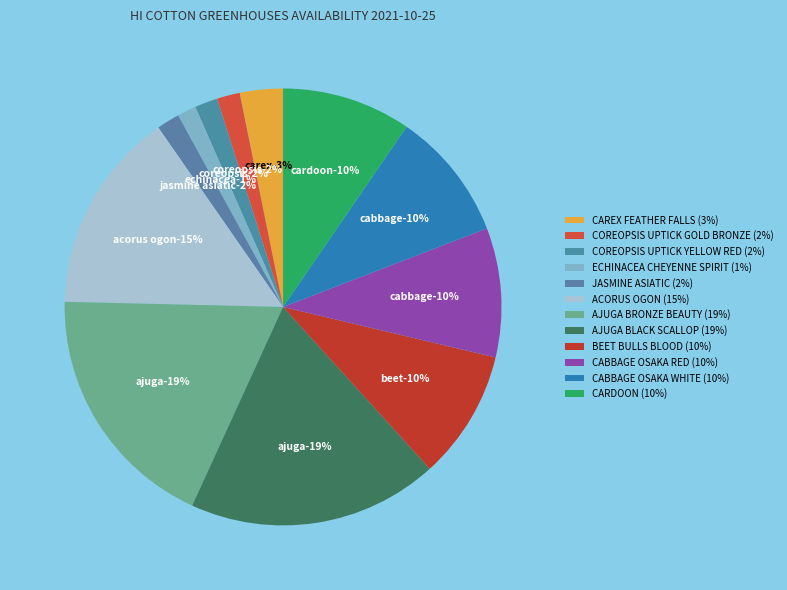

How many segments does this pie chart have?

12